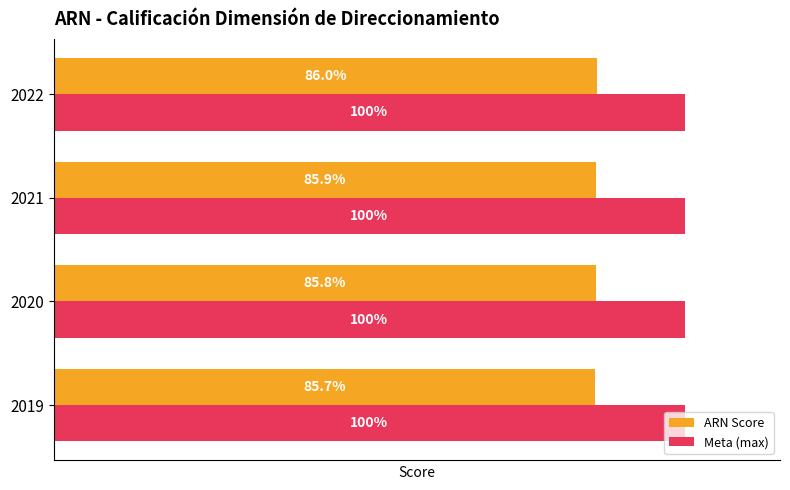

Which series changed the most between 2019 and 2022?

ARN Score